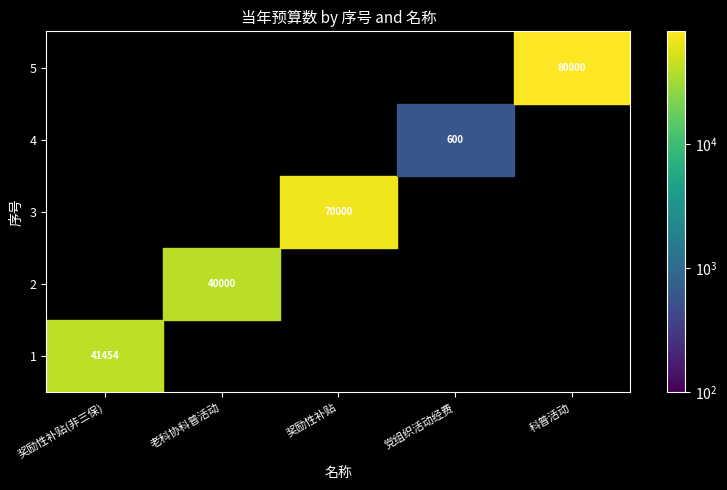

How many data points in 5 are above 0?

1